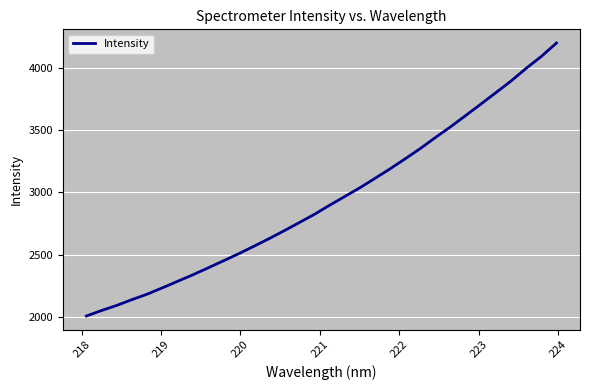

Count the number of categories in the chart.

32